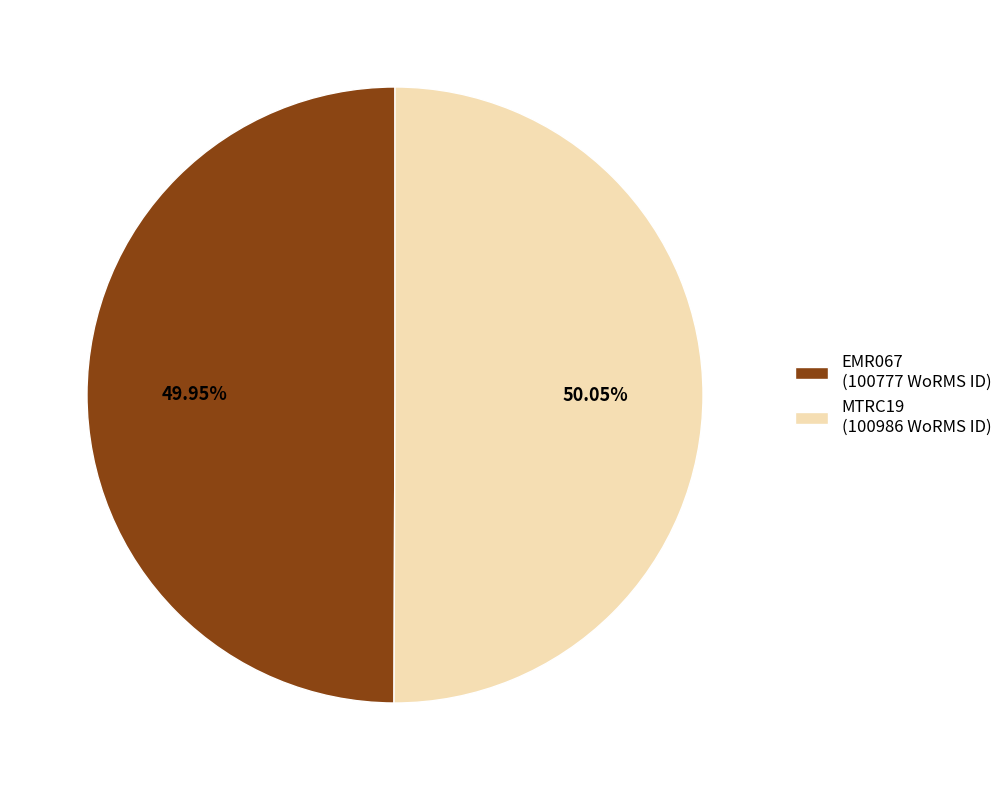

Is there any slice that represents more than half of the pie?

Yes